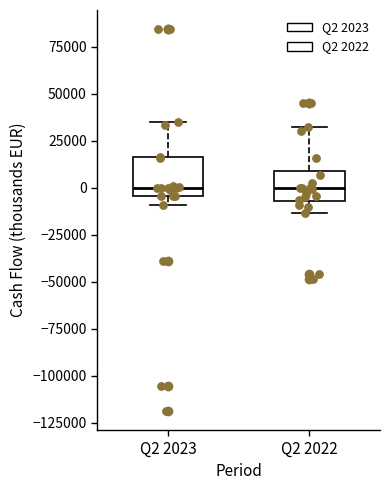

Reading left to right, read every box against the y-axis: the position of its median line, the range the box covers, and the ends of its whiskers. The values are not printed on the chart, so give them approximately, as read against the axis.

Q2 2023: median 0, box -5000 to 15000, whiskers -10000 to 35000
Q2 2022: median 0, box -5000 to 10000, whiskers -15000 to 35000